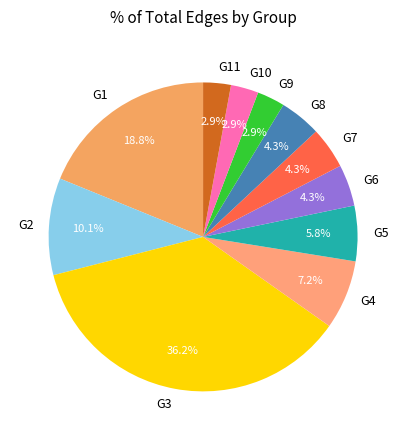

To the nearest percent, what is the combined percentage of G9 and G7?

7%